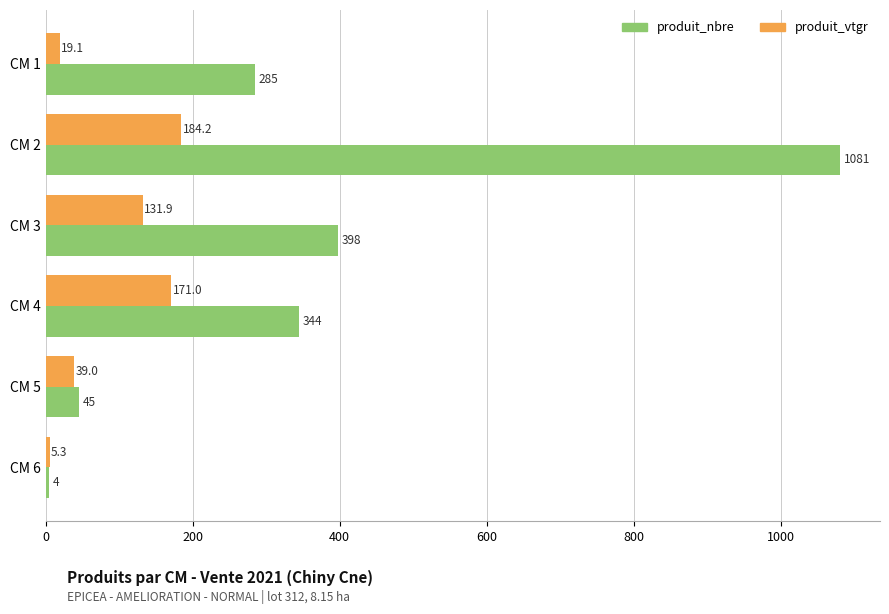

Which category has the highest value across all series?

CM 2